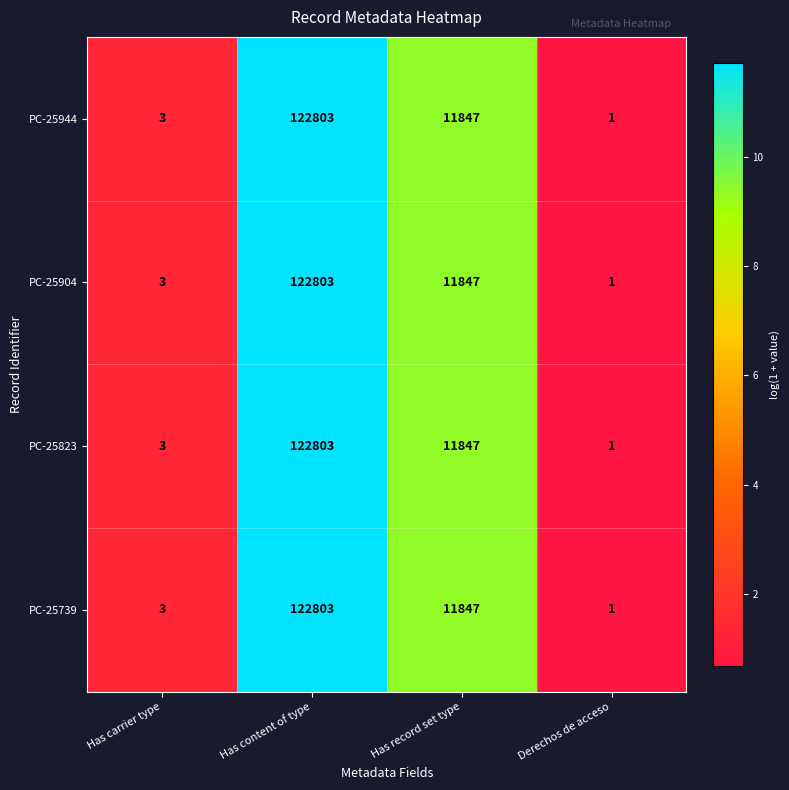

Reading left to right, what are all the values shown in this chart?

PC-25944: 3	122803	11847	1
PC-25904: 3	122803	11847	1
PC-25823: 3	122803	11847	1
PC-25739: 3	122803	11847	1